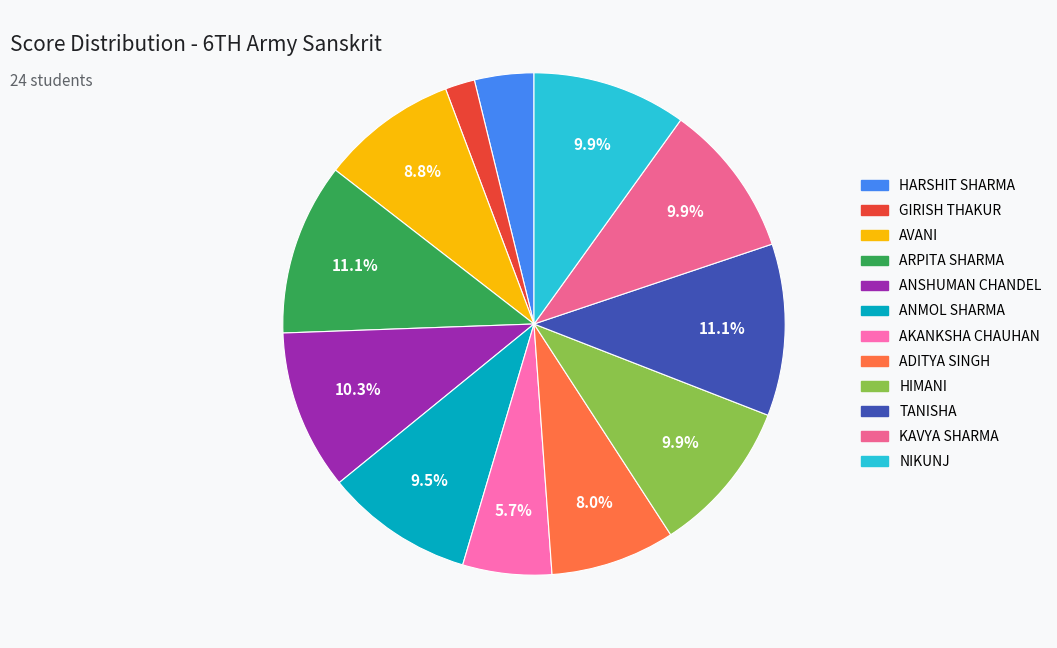

To the nearest percent, what percentage of the pie is AVANI?

9%